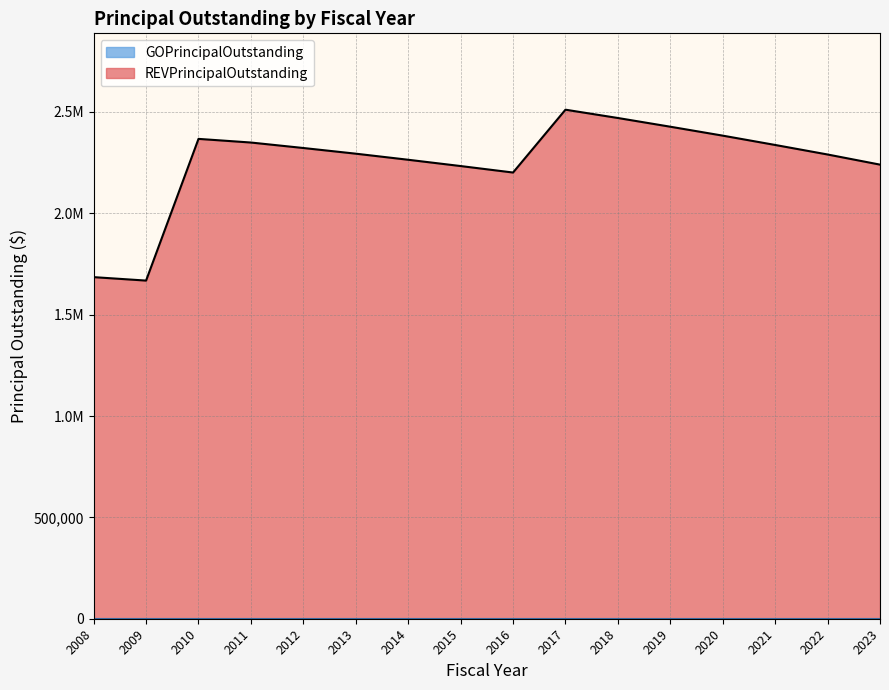

At which category does the chart reach its peak across all series?

2017